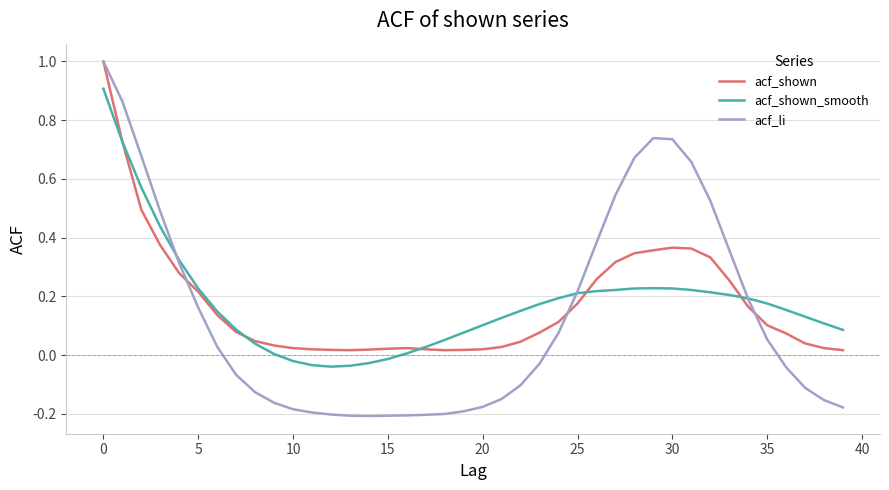

After their last crossing, which series has the higher values: acf_shown_smooth or acf_li?

acf_shown_smooth